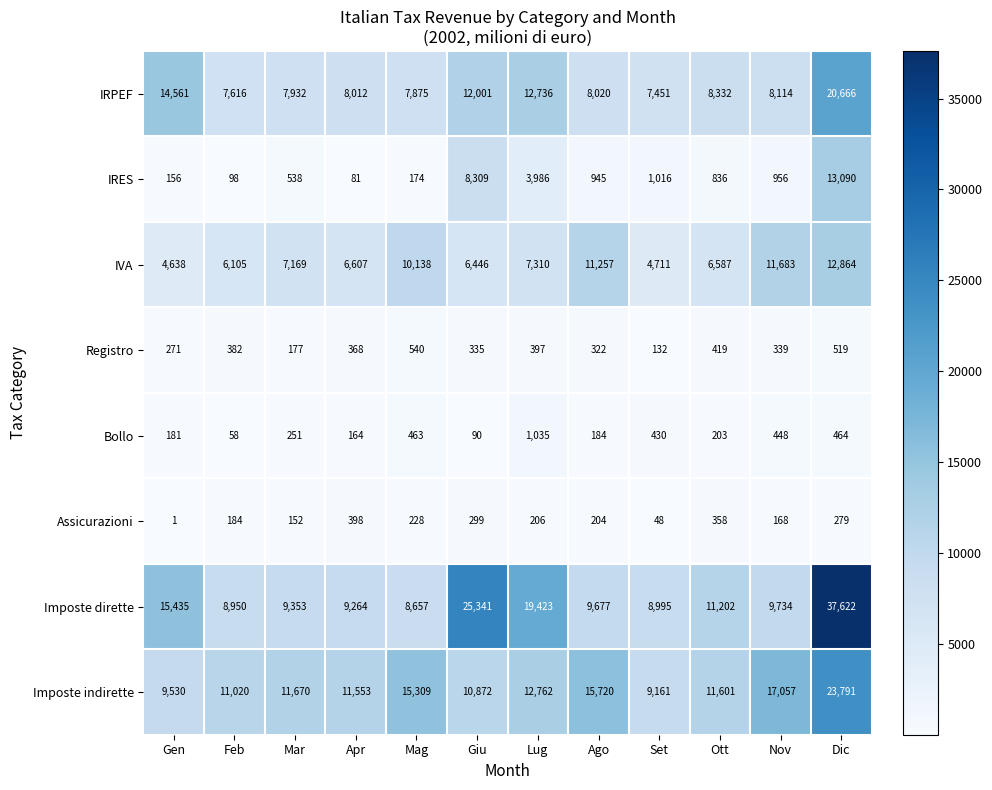

Which series has the largest range (max minus min)?

Imposte dirette